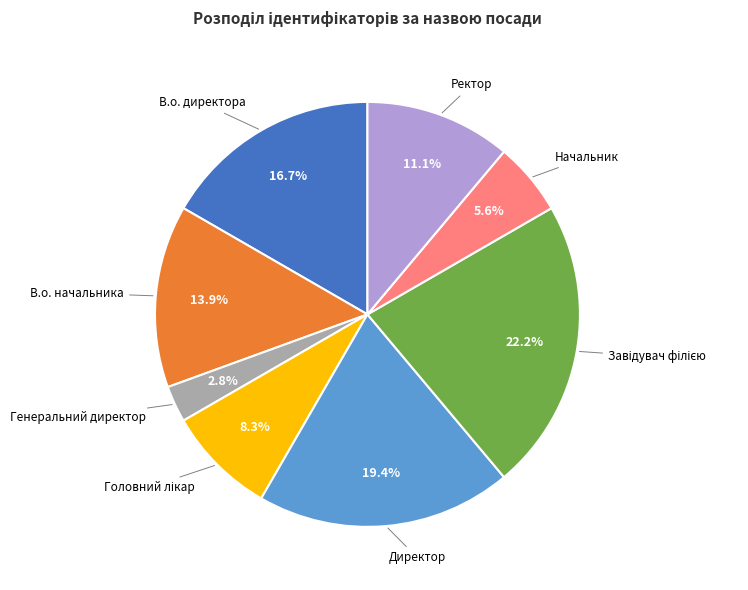

Count the number of slices in the pie.

8